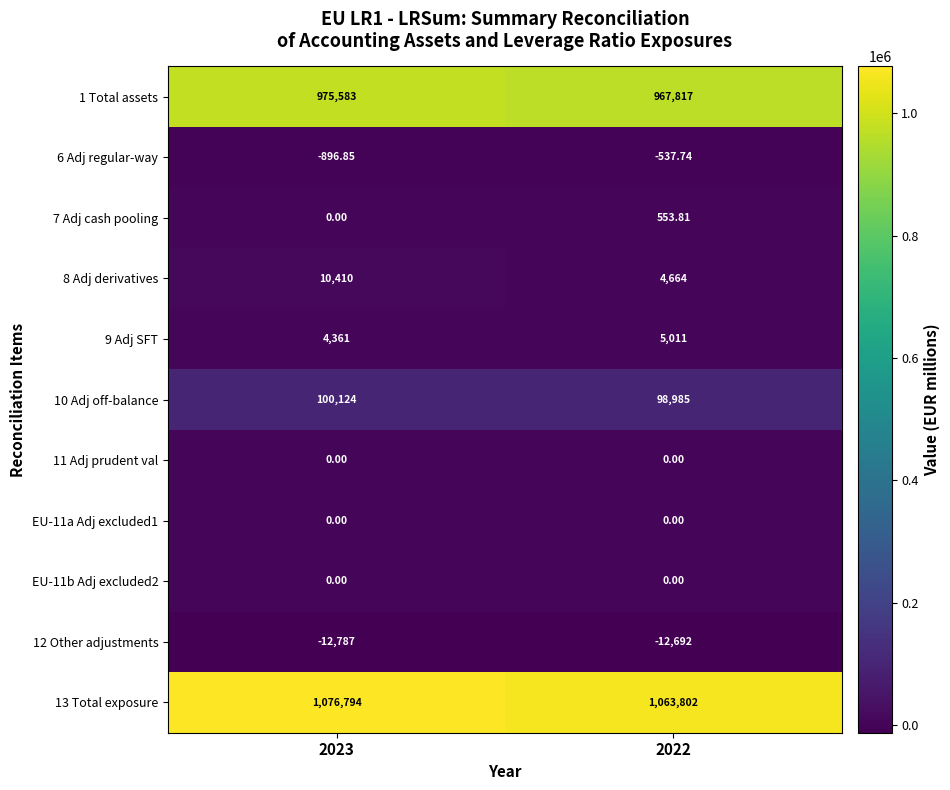

Is the value of 12 Other adjustments at 2023 greater than the value of 7 Adj cash pooling at 2023?

No